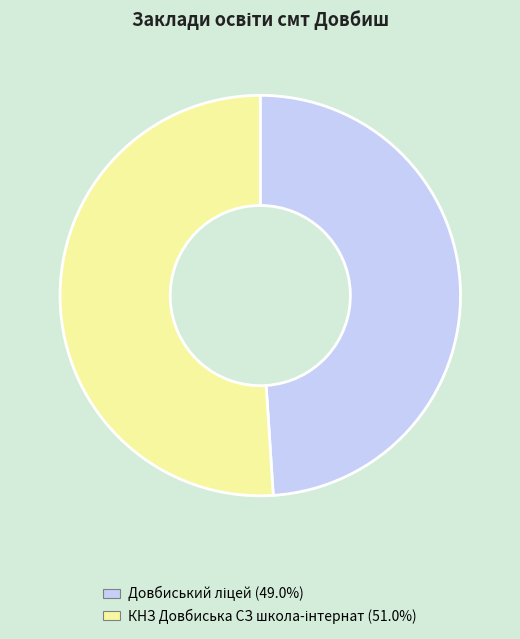

Does any single category account for the majority?

Yes